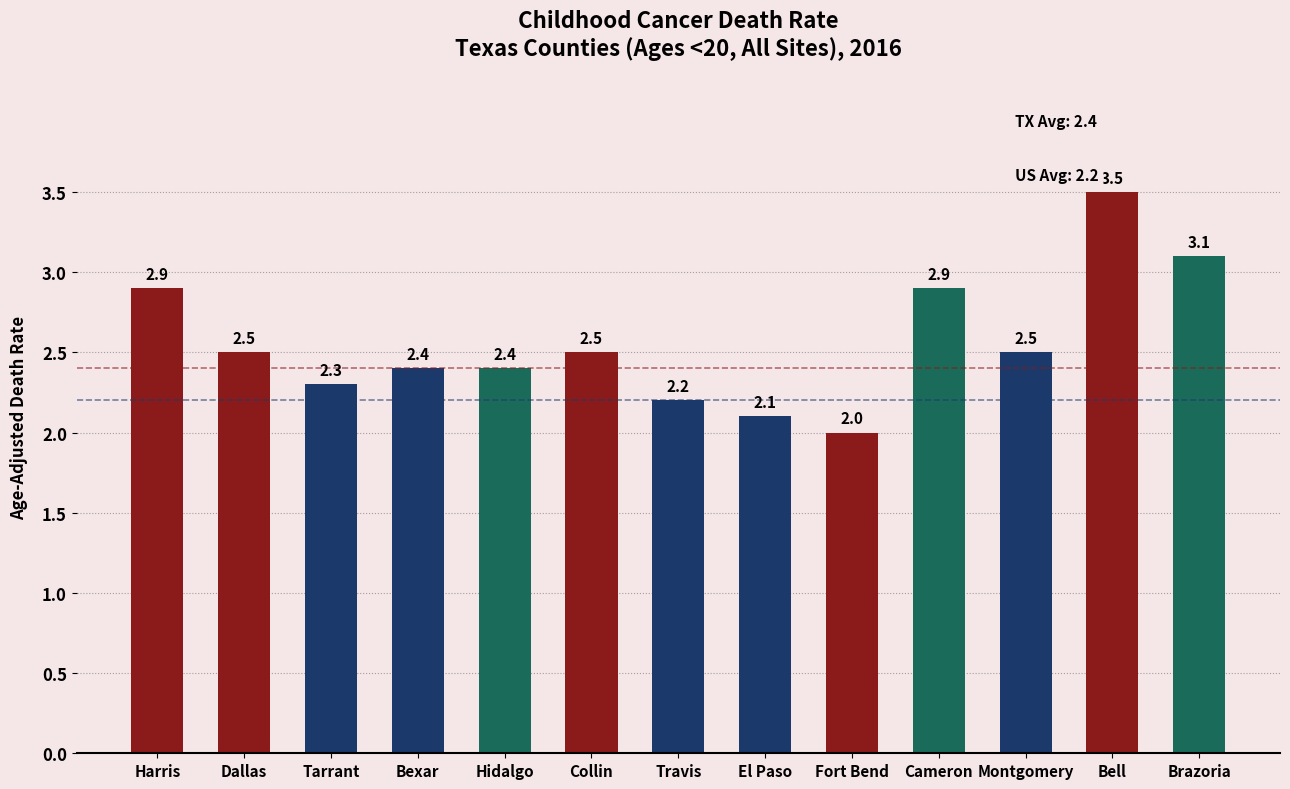

The value at Cameron is 2.9. True or false?

True